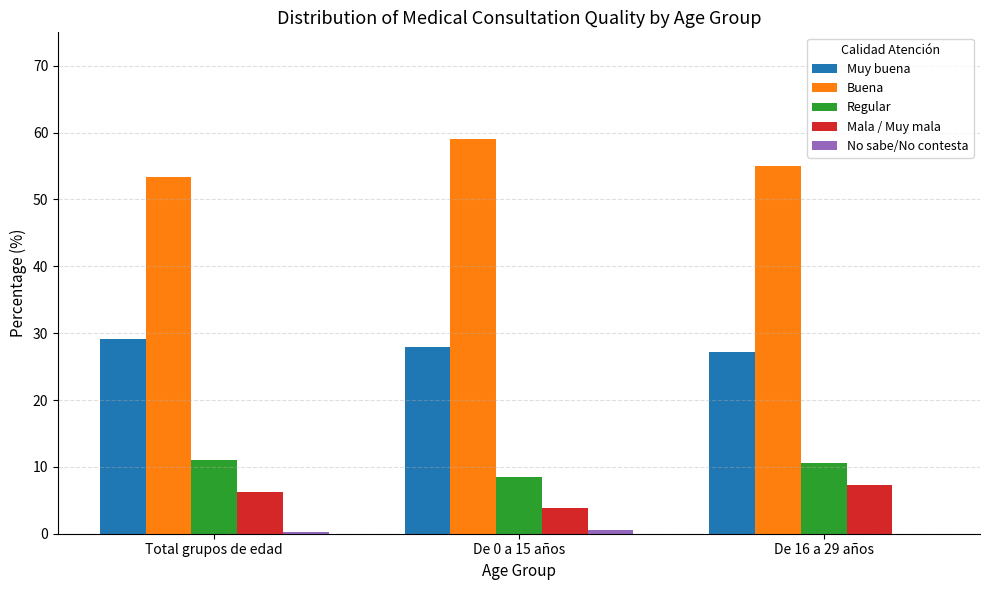

Which series has the largest total across all categories?

Buena